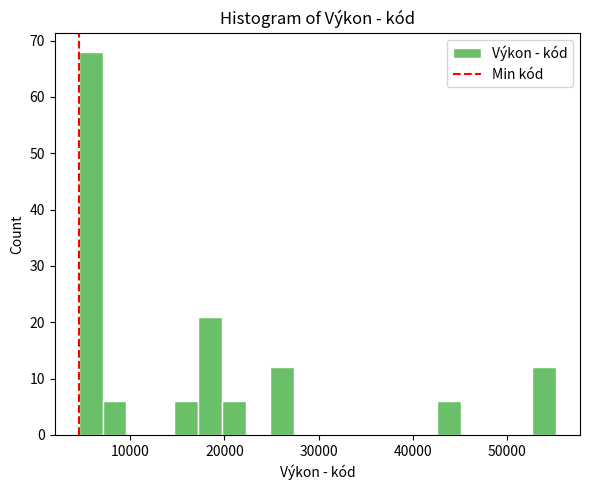

Read against the x-axis, roughly where is the centre of the tallest bar?

6000